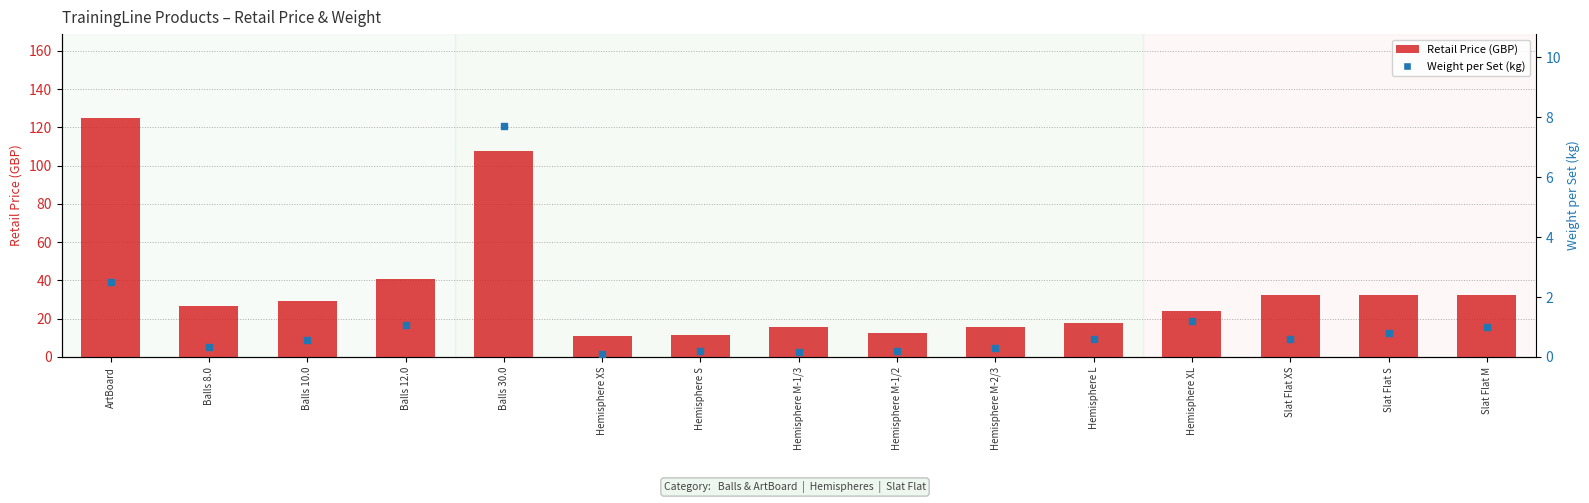

Which series contains the highest Y value?

Retail Price (GBP)